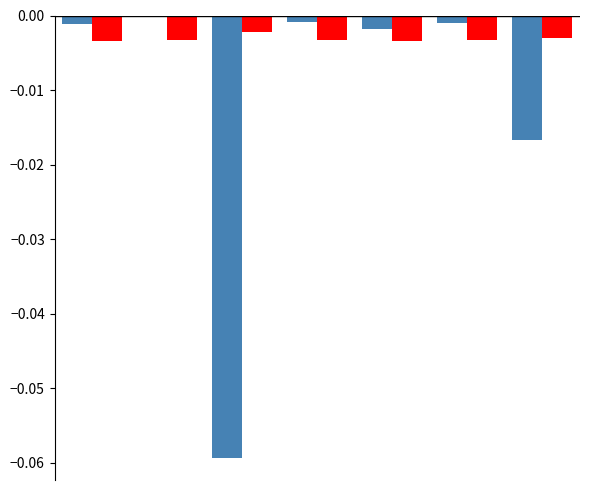

Are the bars horizontal?

No